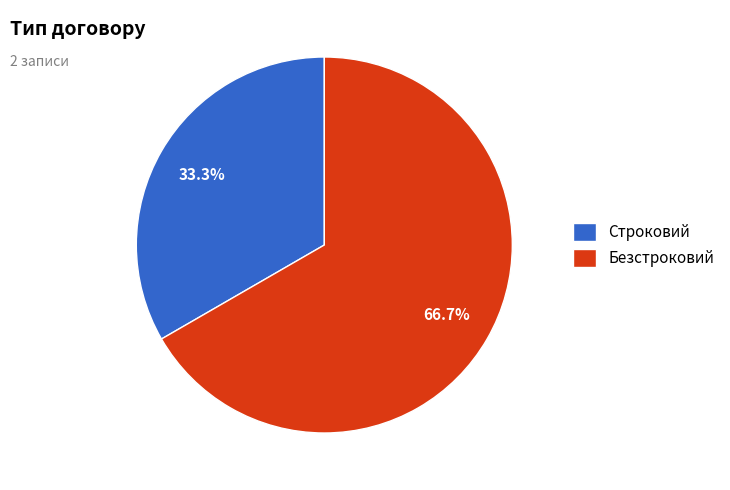

What is the smallest slice in the pie chart?

Строковий